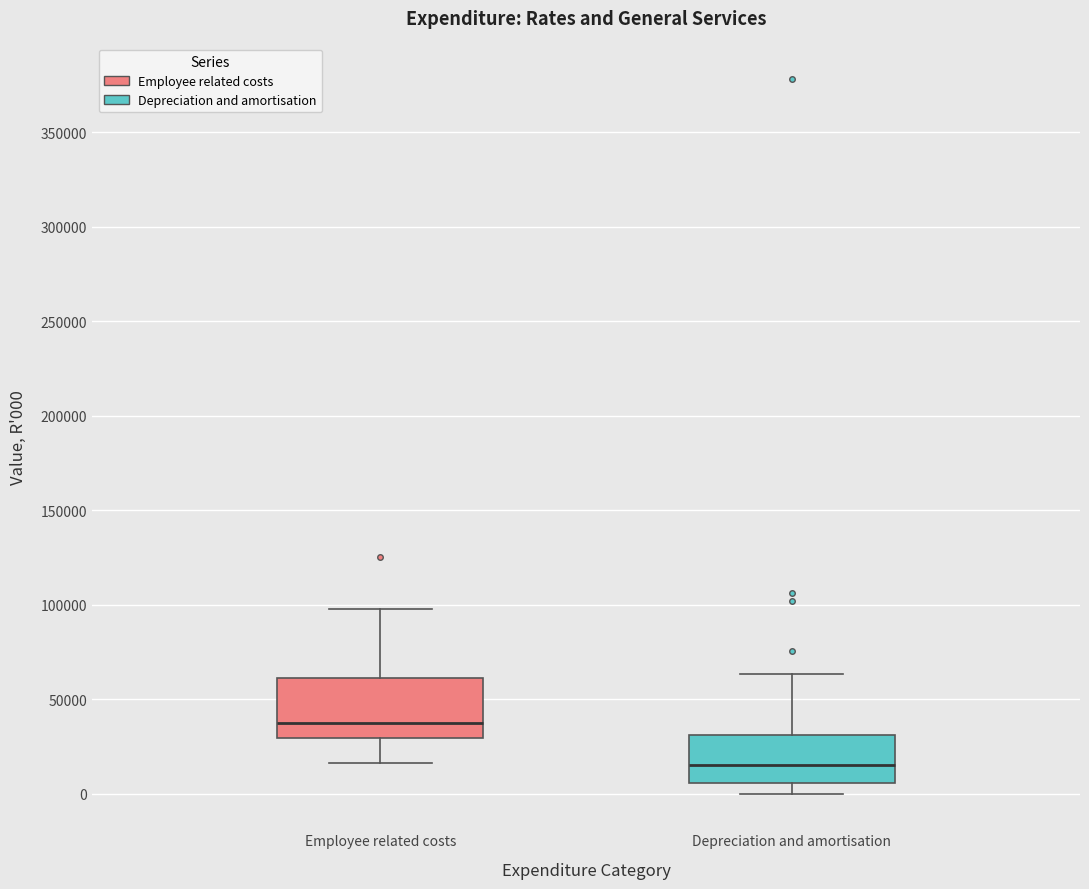

Which box is the tallest, from its lower edge to its upper edge?

Employee related costs